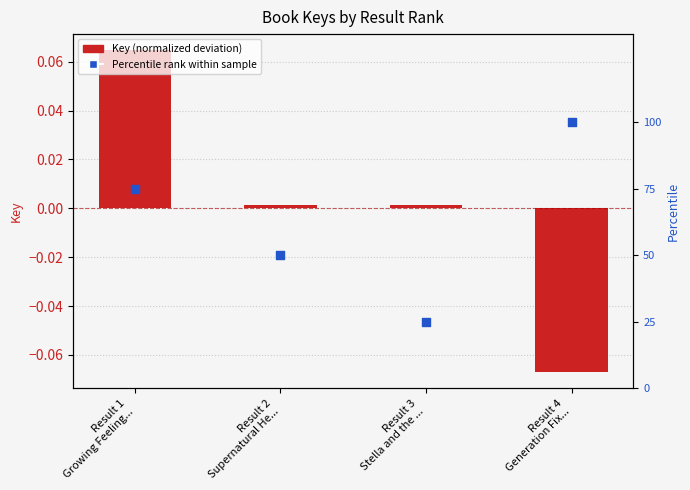

Which series reaches the minimum Y coordinate?

Key (normalized deviation)